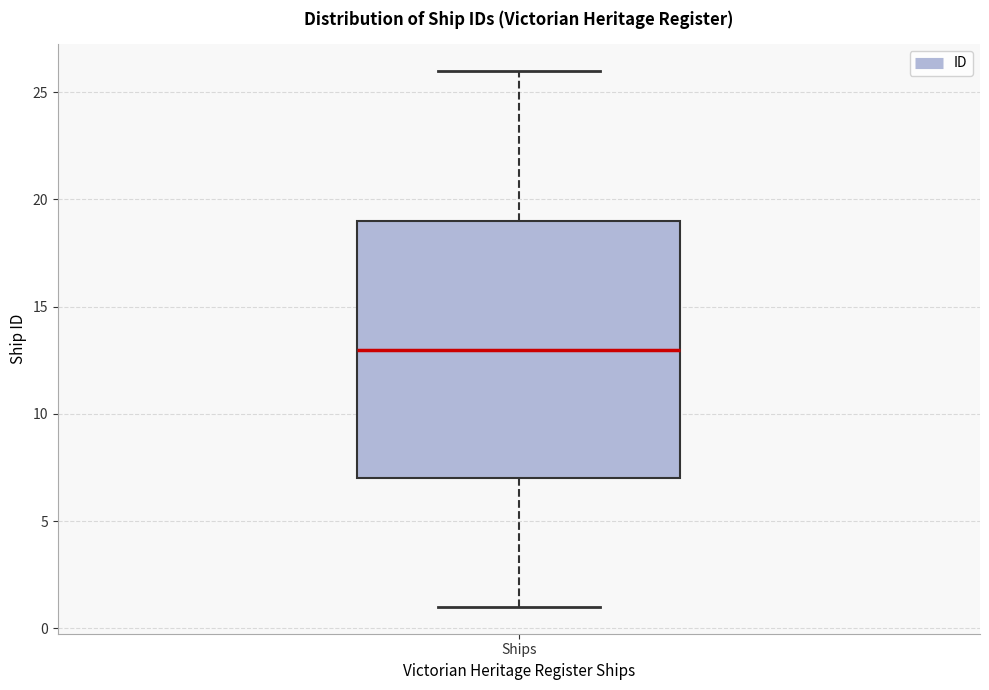

Transcribe this box plot: give where the median line is, the range the box spans, and where the two whiskers end, as read against the y-axis. The values are not printed on the chart, so give them approximately, as read against the axis.

median 13, box 7 to 19, whiskers 1 to 26